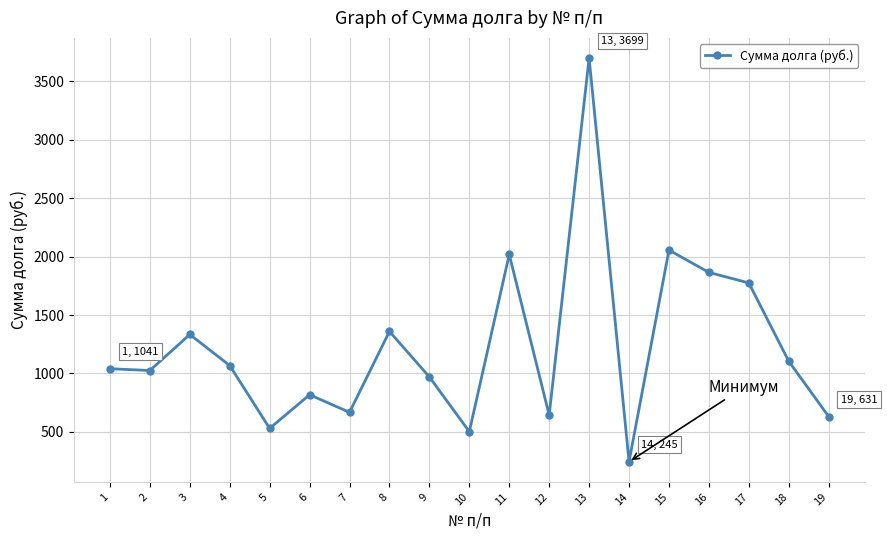

Which label corresponds to the smallest value in the chart?

14